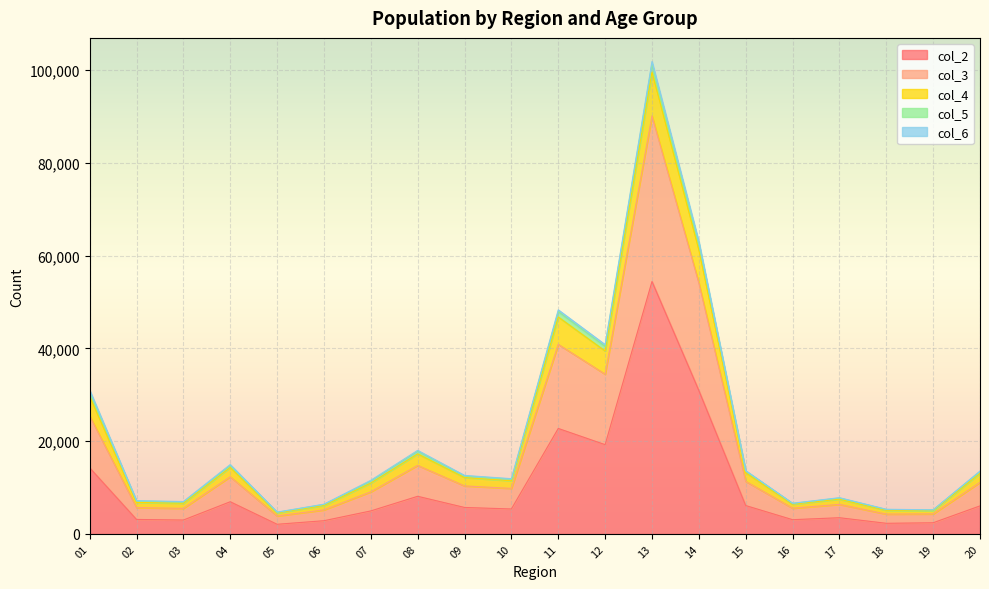

The value of col_2 at 14 is 19113. True or false?

False